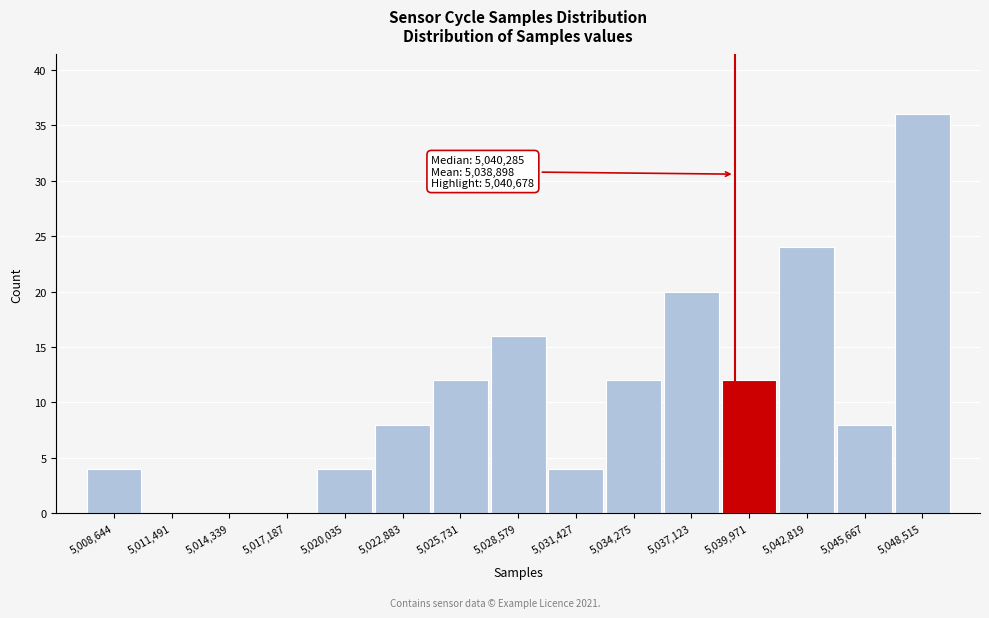

What is the change in value from 5,028,579 to 5,042,819?

+8